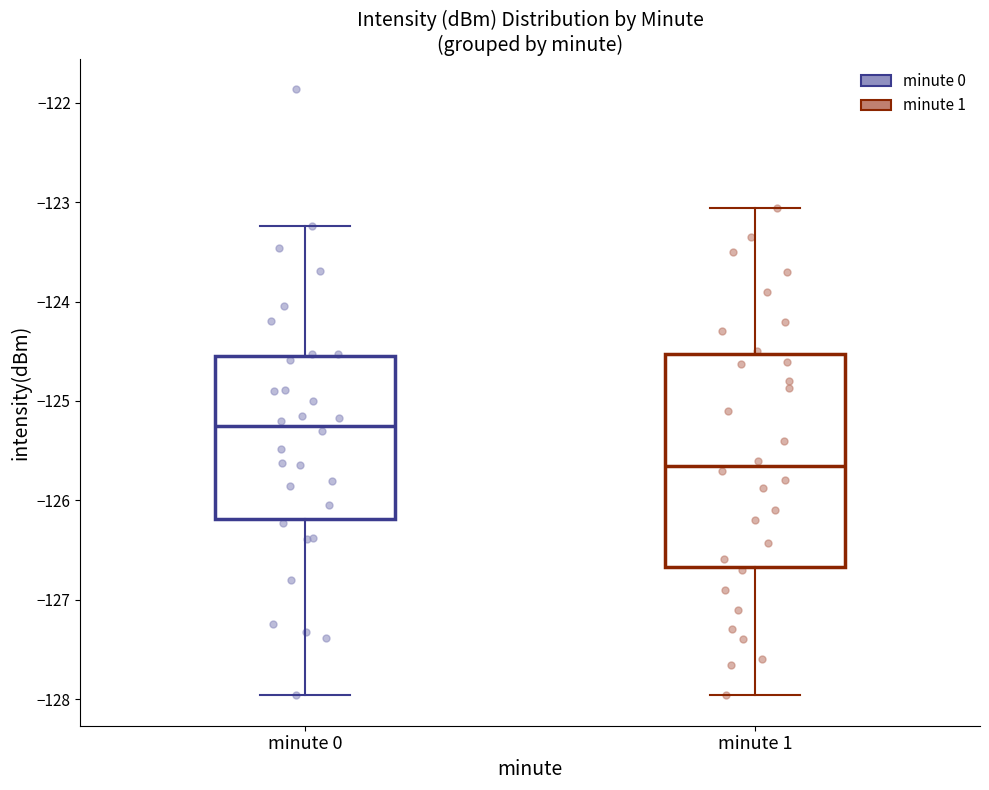

Which box's median line is the highest?

minute 0